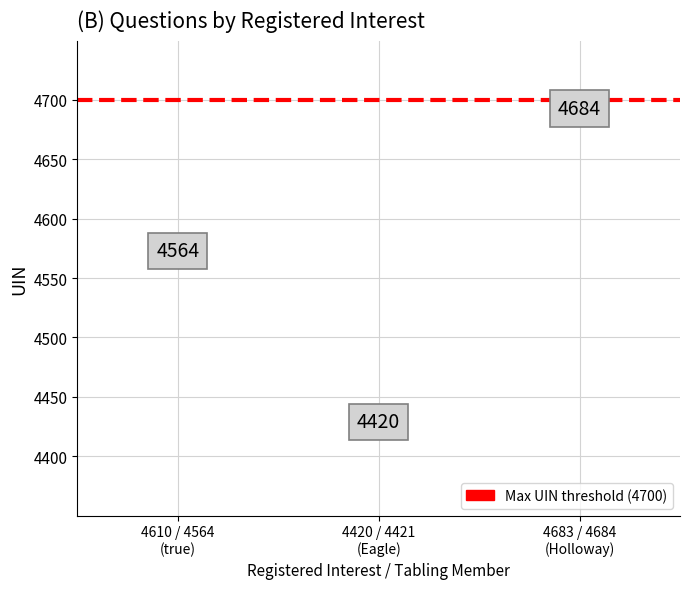

What Y value in the scatter plot is closest to 4552?

4564